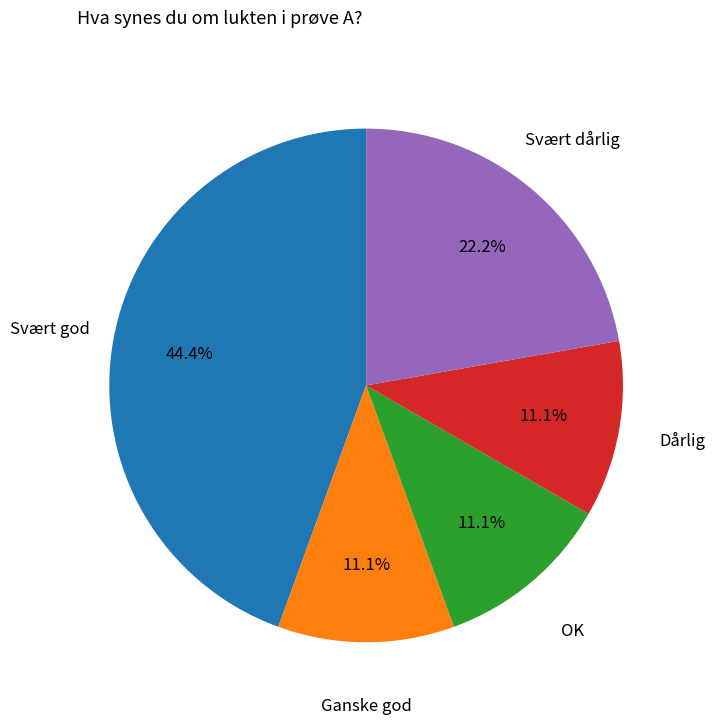

To the nearest percent, what is the difference between the Ganske god and Svært dårlig slice percentages?

11%